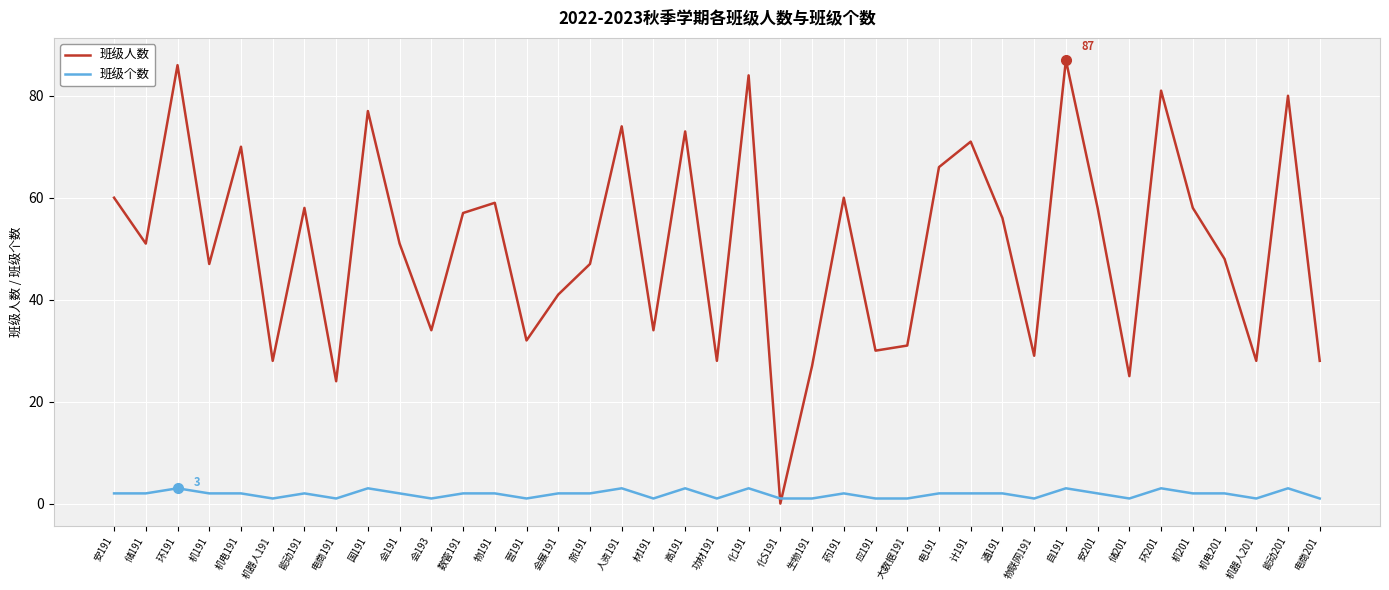

What is the sum of the 班级个数 values at 储191 and 通191?

4